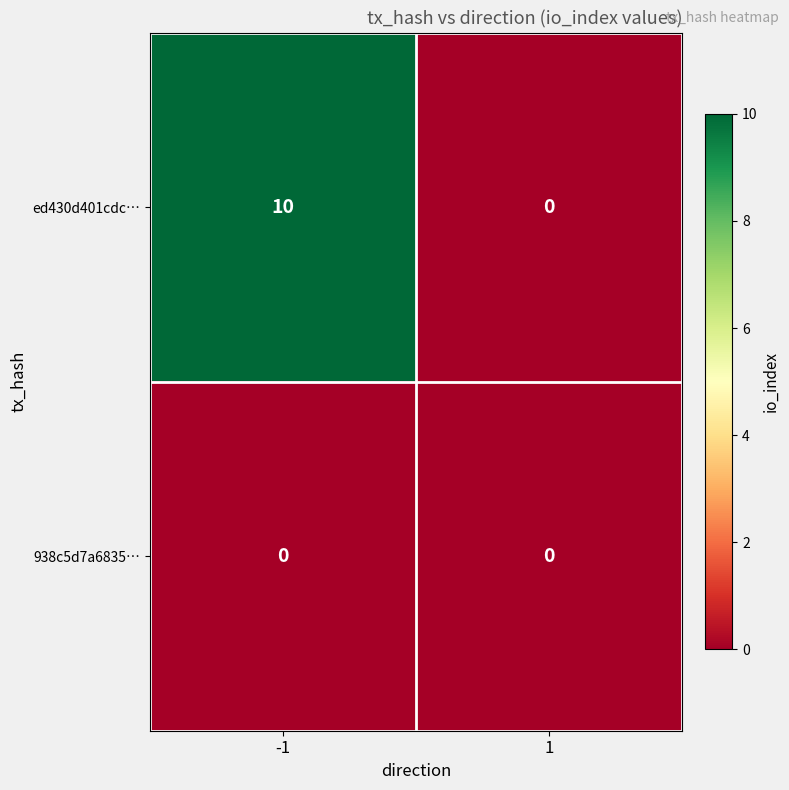

Which series has the largest total across all categories?

ed430d401cdc…